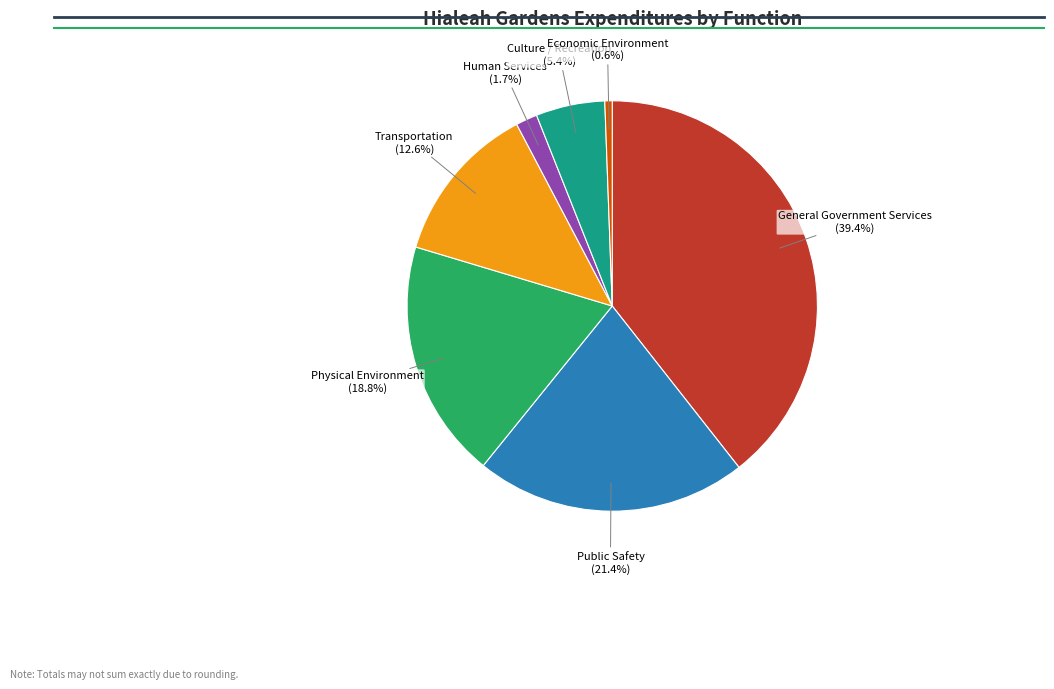

Does any single category account for the majority?

No